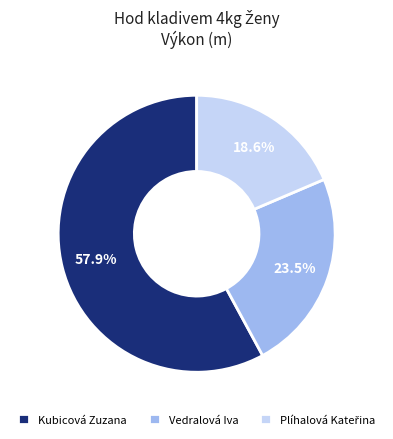

How many segments does this pie chart have?

3